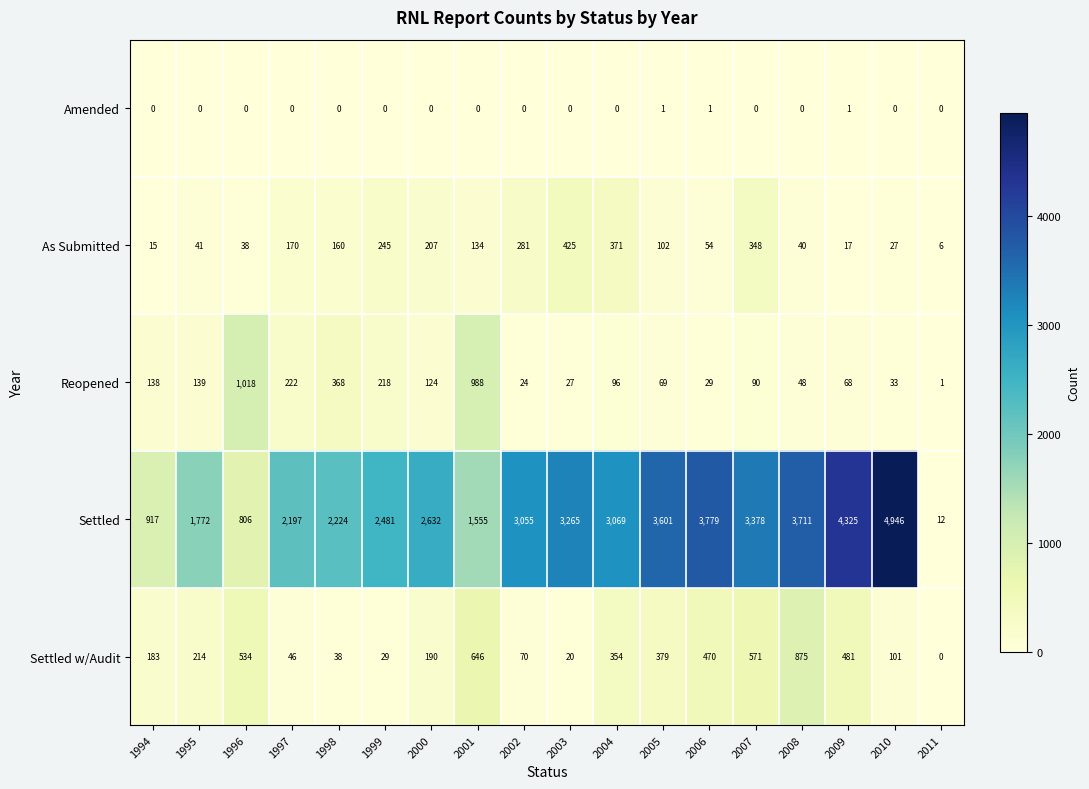

At how many categories does at least one series exceed 481?

17